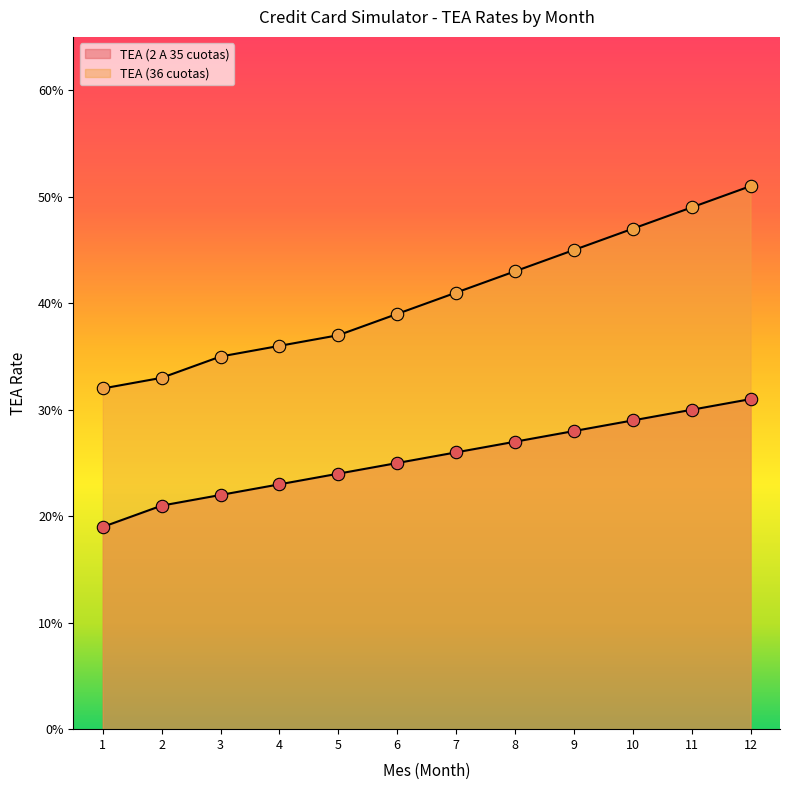

What is the total value across all series at 12?

0.8